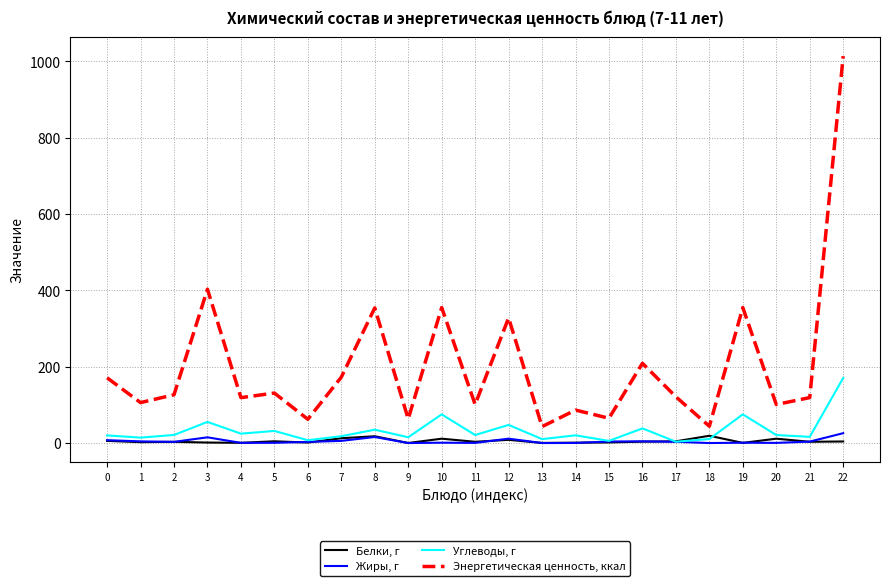

The value of Энергетическая ценность, ккал at 16 is 209.0. True or false?

True